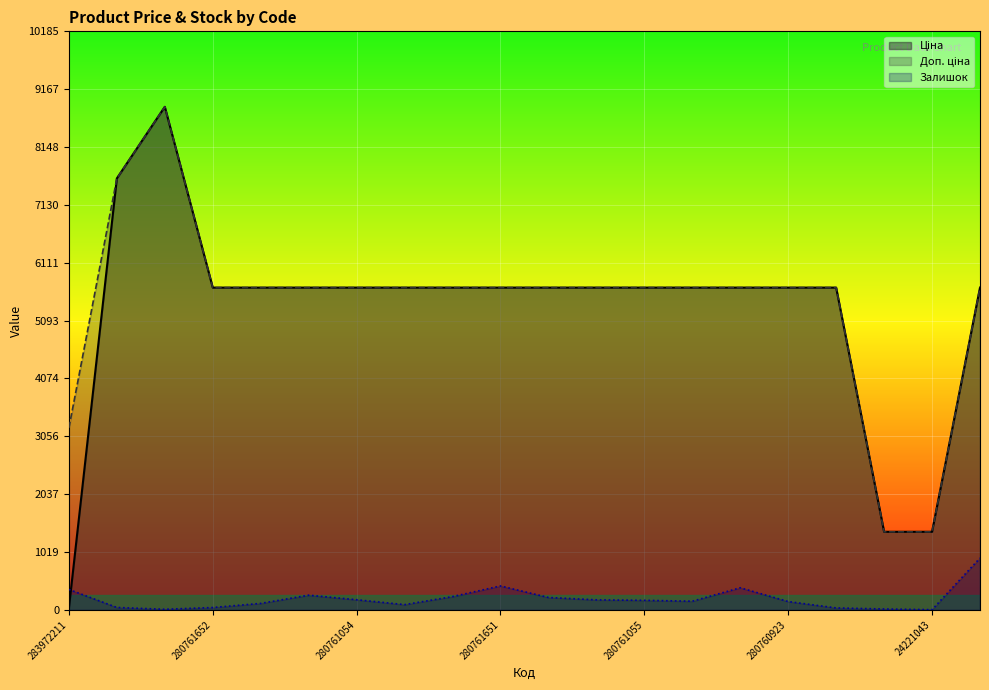

Reading left to right, extract all data points from this chart.

Ціна: 32.0	7596.5	8856.7	5673.8	5673.8	5673.8	5673.8	5673.8	5673.8	5673.8	5673.8	5673.8	5673.8	5673.8	5673.8	5673.8	5673.8	1375.4	1375.4	5673.8
Доп. ціна: 3205.0	7596.5	8856.7	5673.8	5673.8	5673.8	5673.8	5673.8	5673.8	5673.8	5673.8	5673.8	5673.8	5673.8	5673.8	5673.8	5673.8	1375.0	1375.0	5673.8
Залишок: 360.0	43.0	11.0	42.0	115.0	259.0	179.0	93.0	234.0	422.0	219.0	177.0	169.0	153.0	390.0	147.0	35.0	16.0	4.0	913.0